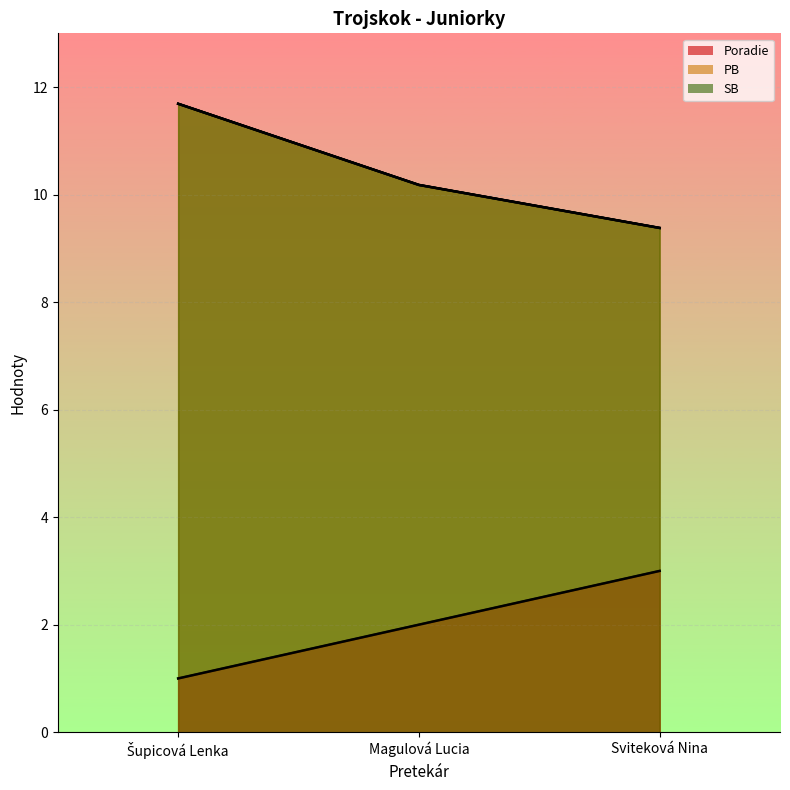

What is the sum of the Poradie values at Šupicová Lenka and Magulová Lucia?

3.0